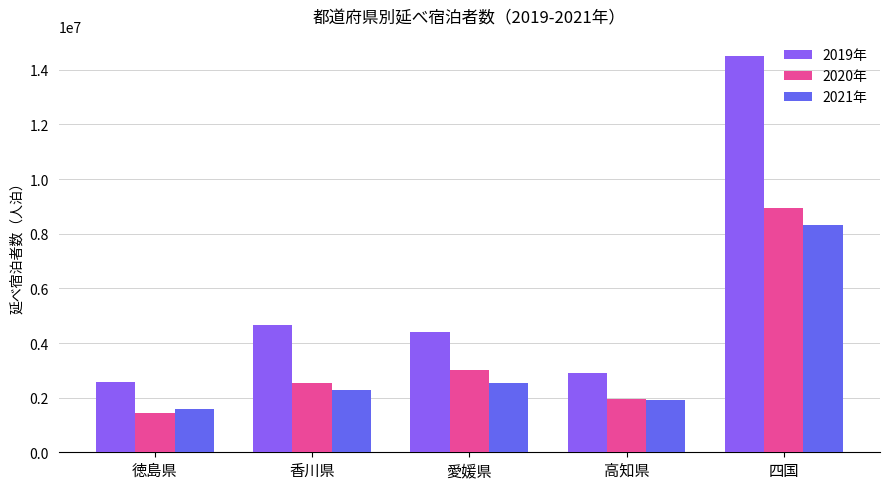

What is the difference between the highest and lowest values at 高知県?

993440